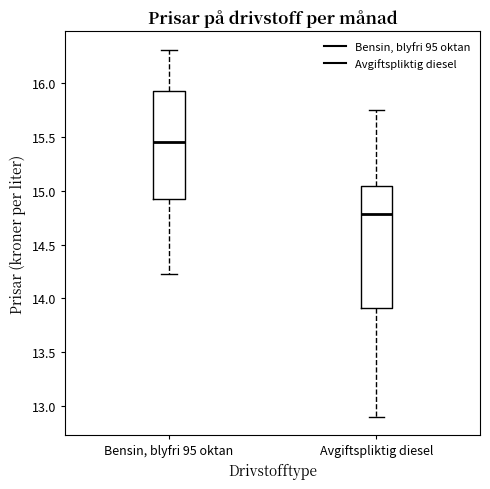

Where is the lower edge of the box for Avgiftspliktig diesel on the y-axis? The values are not printed on the chart, so give them approximately, as read against the axis.

13.90